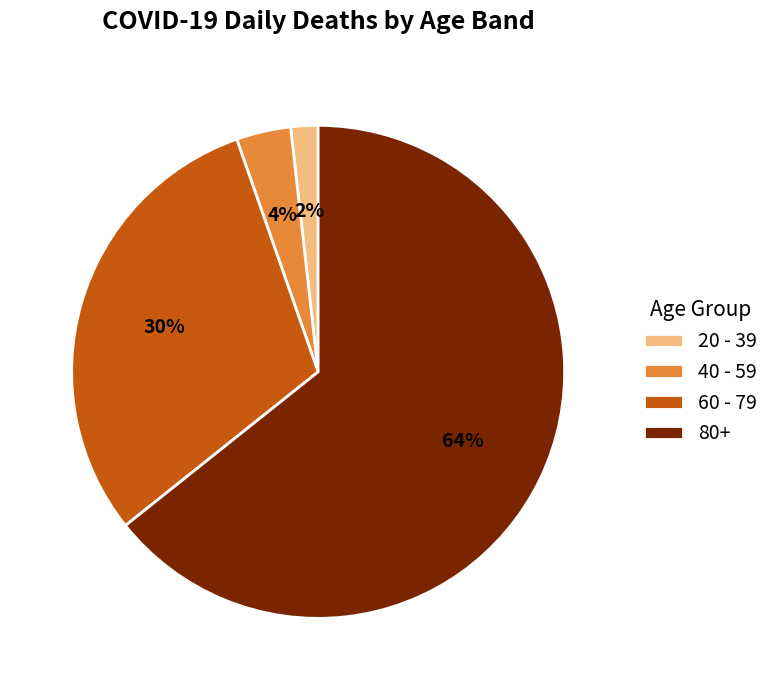

Rank the categories by value from highest to lowest.

80+, 60 - 79, 40 - 59, 20 - 39